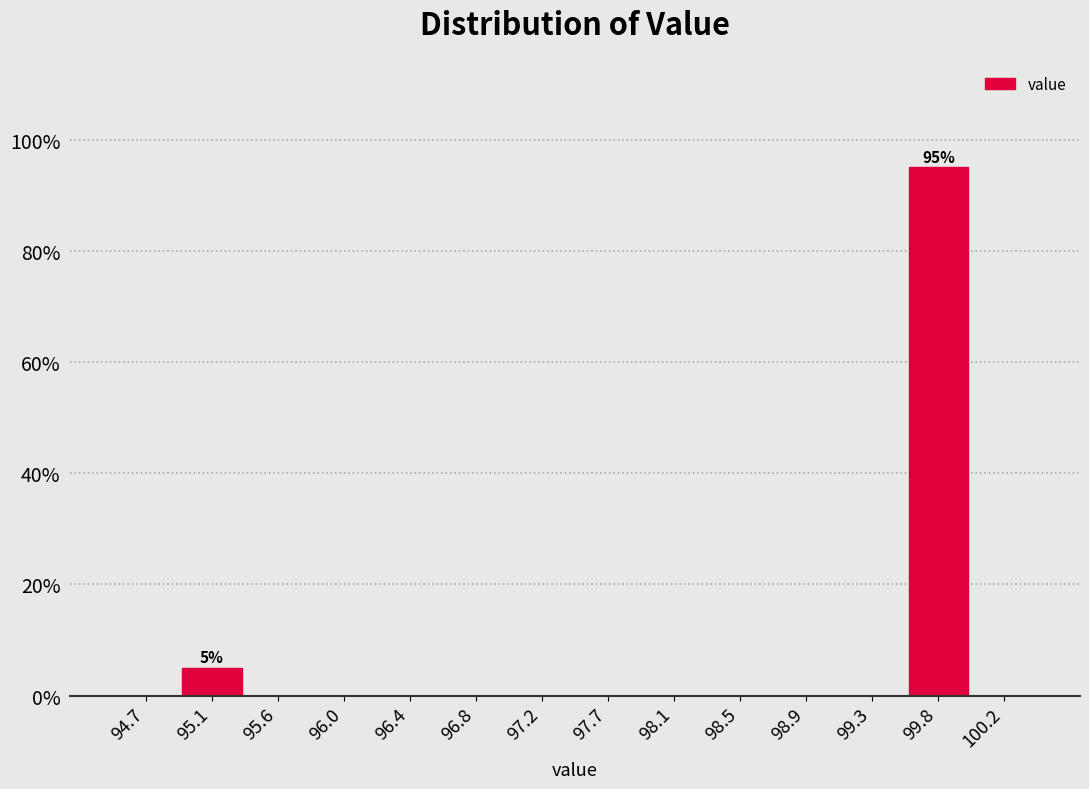

Over which range of the x-axis is the bar tallest?

99.55 to 100.00